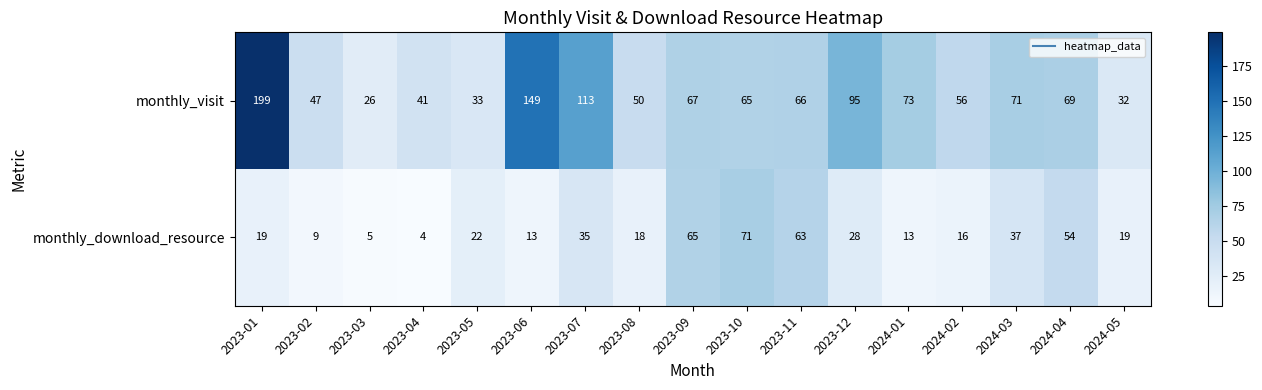

Rank the series at 2024-04 from lowest to highest value.

monthly_download_resource, monthly_visit